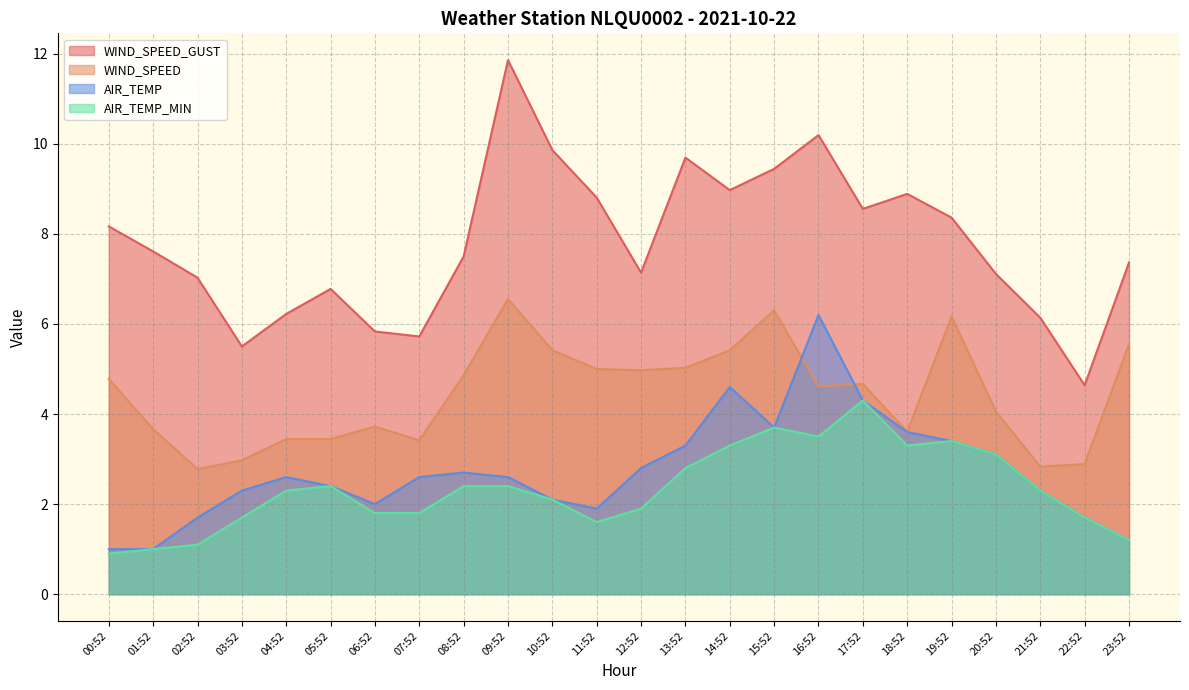

Where is AIR_TEMP_MIN nearest to the value 2?

10:52